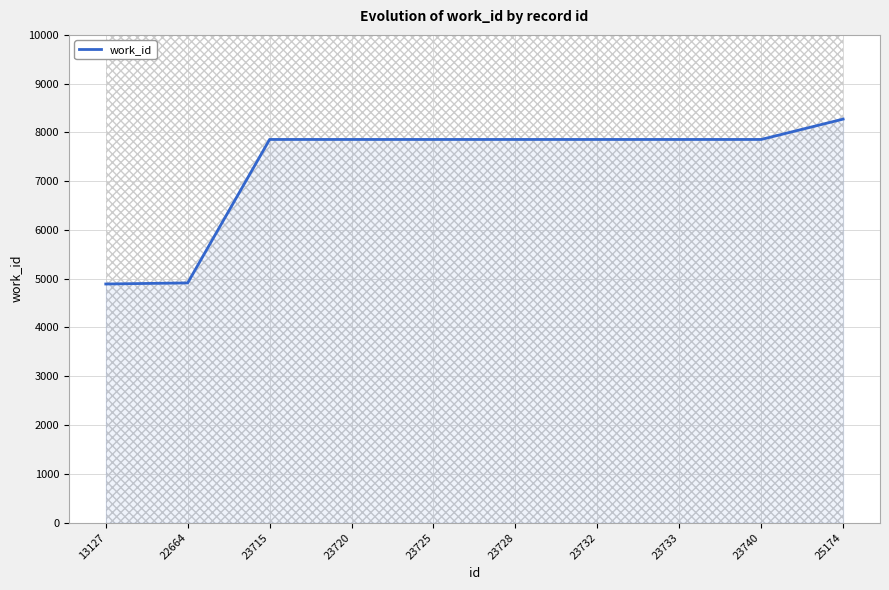

Rank the categories by value from lowest to highest.

13127, 22664, 23715, 23720, 23725, 23728, 23732, 23733, 23740, 25174